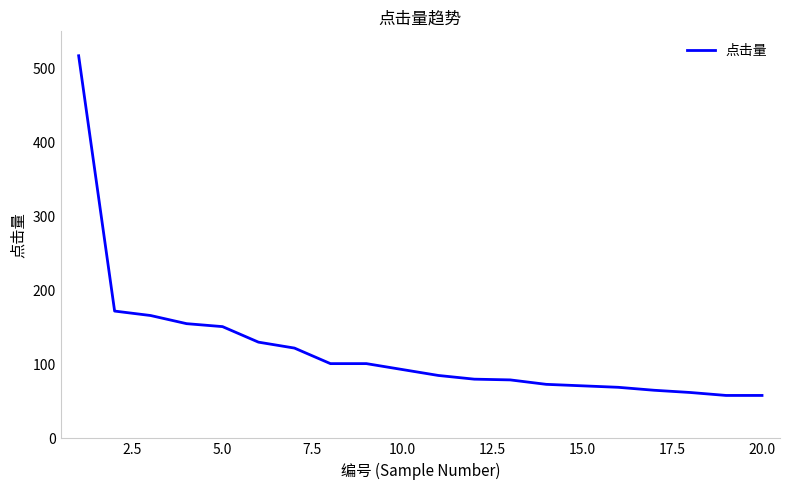

What is the greatest value displayed?

517